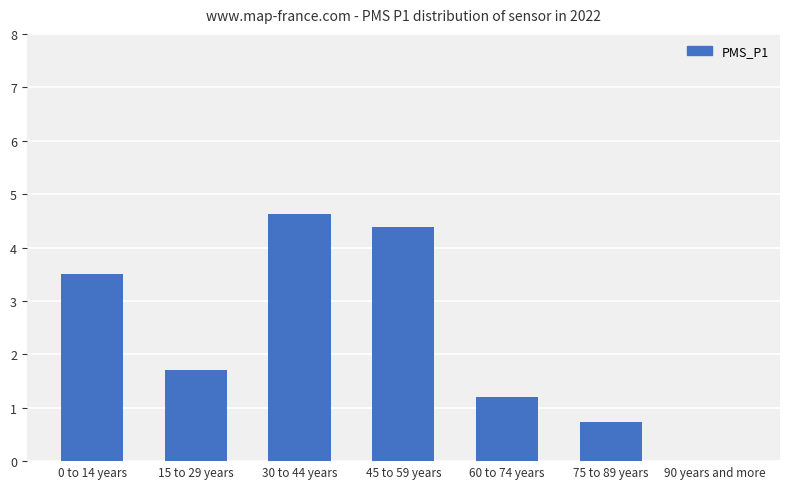

What is the sum of the values at 75 to 89 years and 30 to 44 years?

5.4